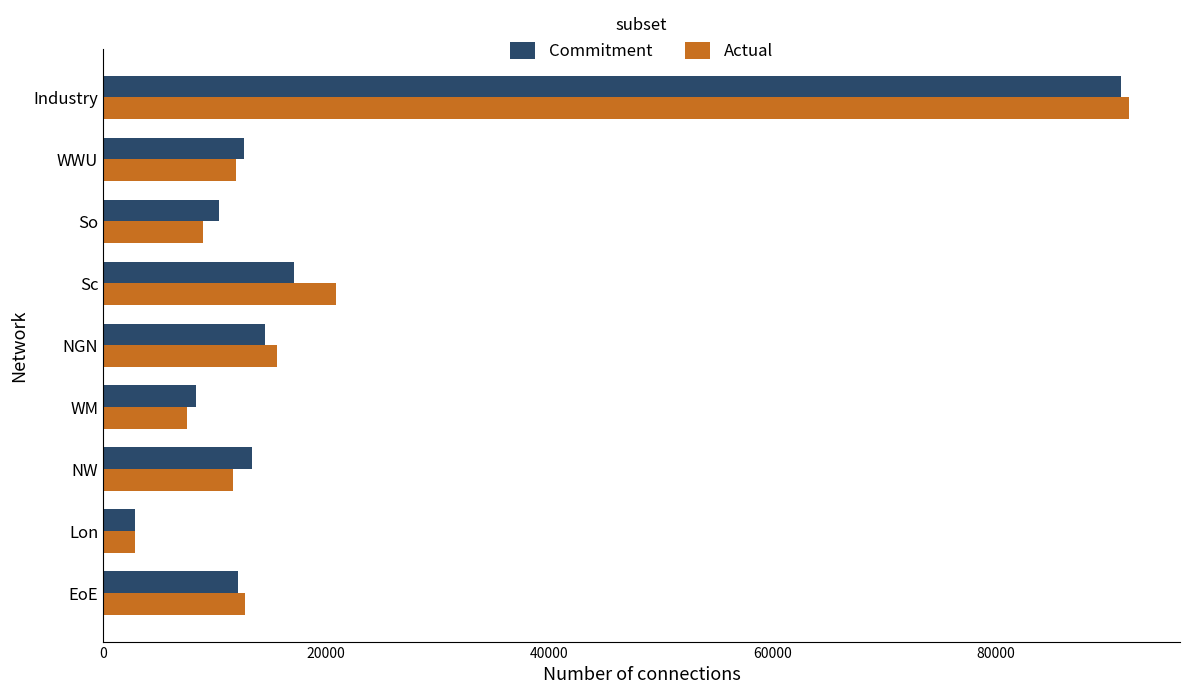

At how many categories does at least one series exceed 61732?

1